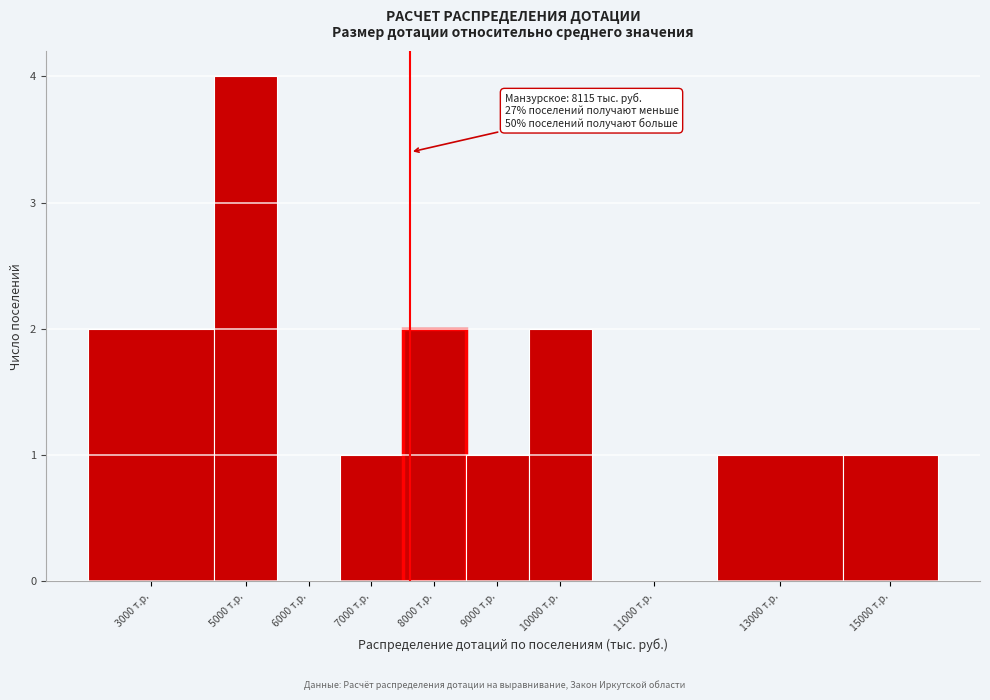

Reading right to left, transcribe all the data shown in this chart.

15000 т.р.=1	13000 т.р.=1	11000 т.р.=0	10000 т.р.=2	9000 т.р.=1	8000 т.р.=2	7000 т.р.=1	6000 т.р.=0	5000 т.р.=4	3000 т.р.=2